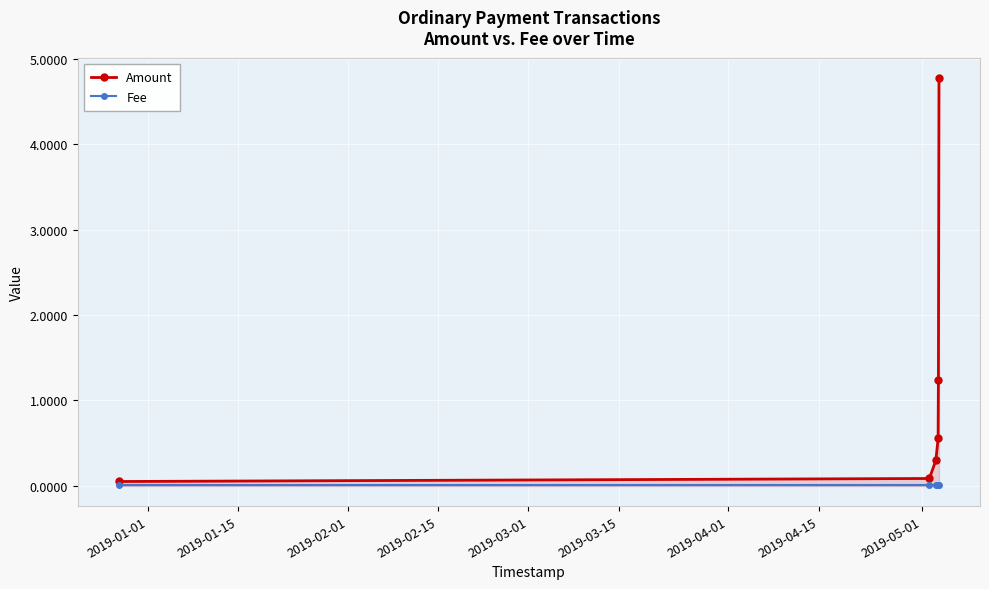

Rank the series by their average value, from highest to lowest.

Amount, Fee